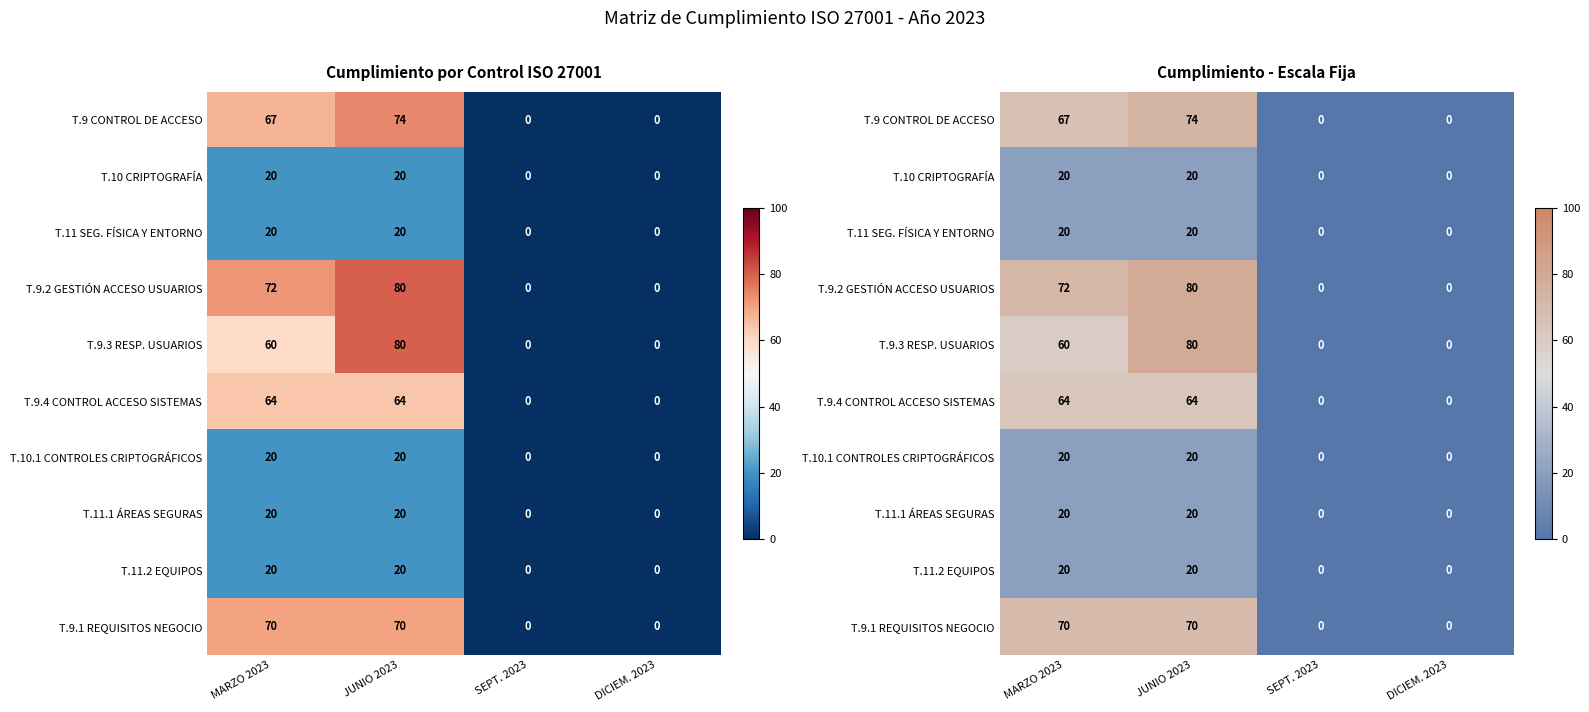

At which label does T.11.1 ÁREAS SEGURAS reach its minimum?

SEPT. 2023